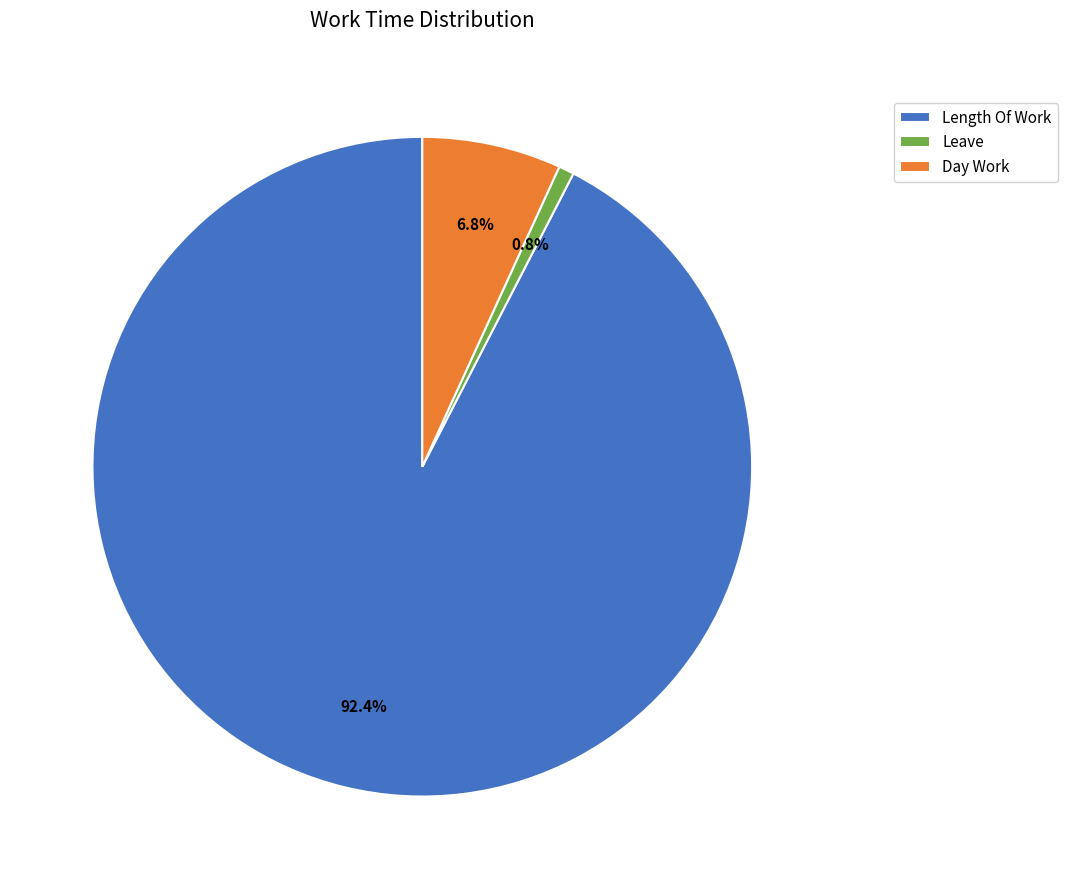

Which slice represents more than half of the pie?

Length Of Work